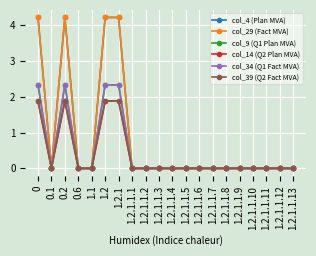

How many col_34 (Q1 Fact MVA) values are between 0 and 1?

16